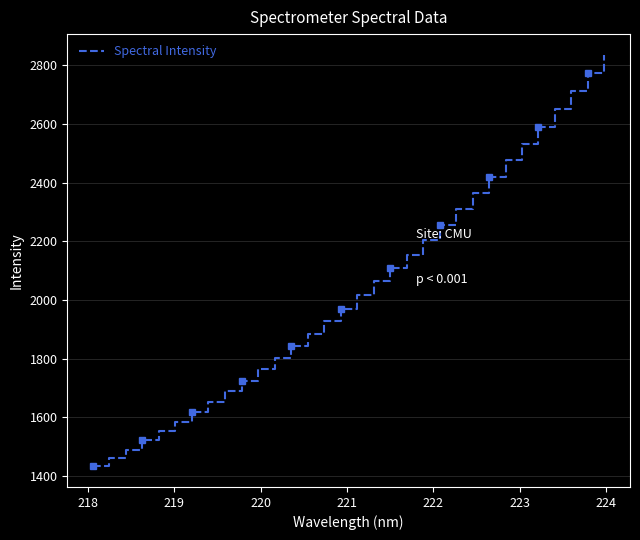

What is the highest value of the Spectral Intensity series?

2836.8